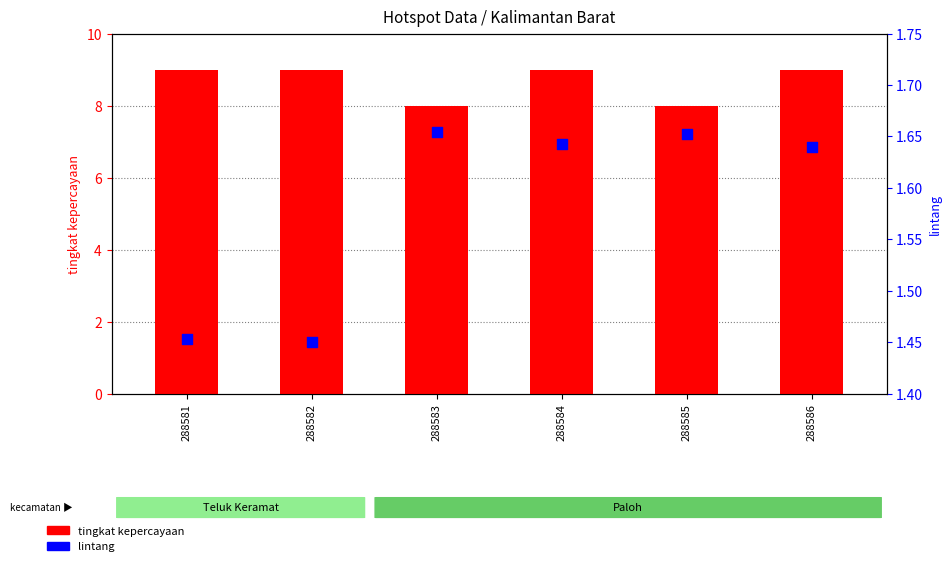

Which series has the widest spread of Y values?

tingkat kepercayaan